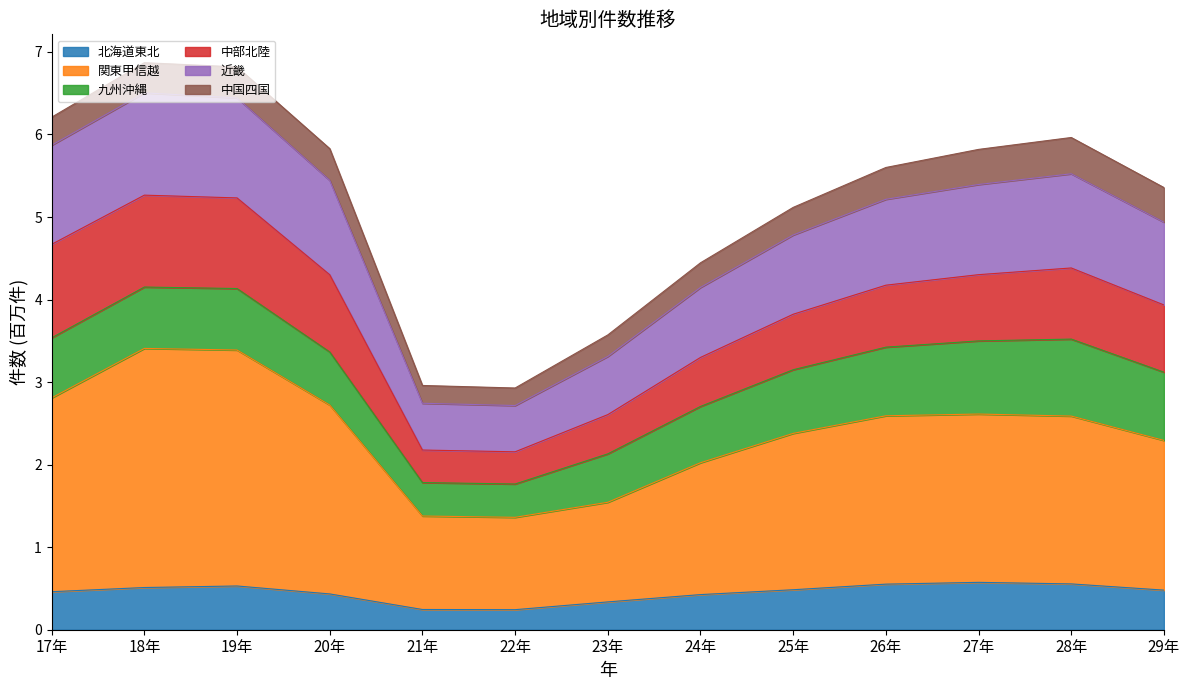

What is the difference between the 関東甲信越 values at 19年 and 24年?

1.4